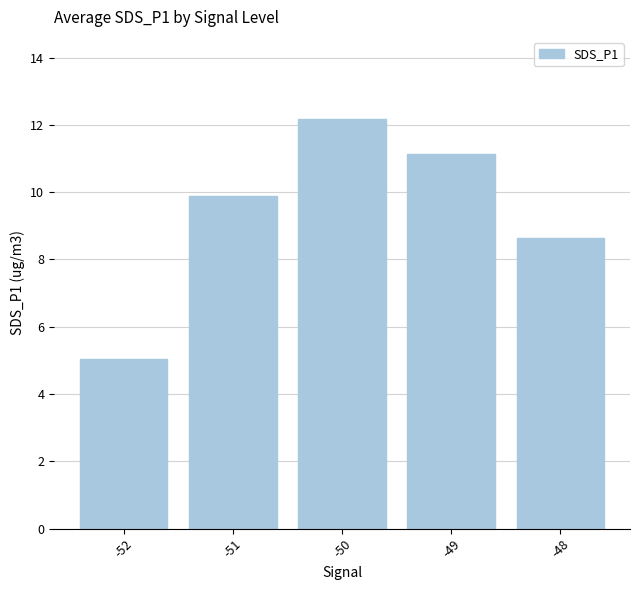

What is the value of the 2nd bar from the left?

9.9